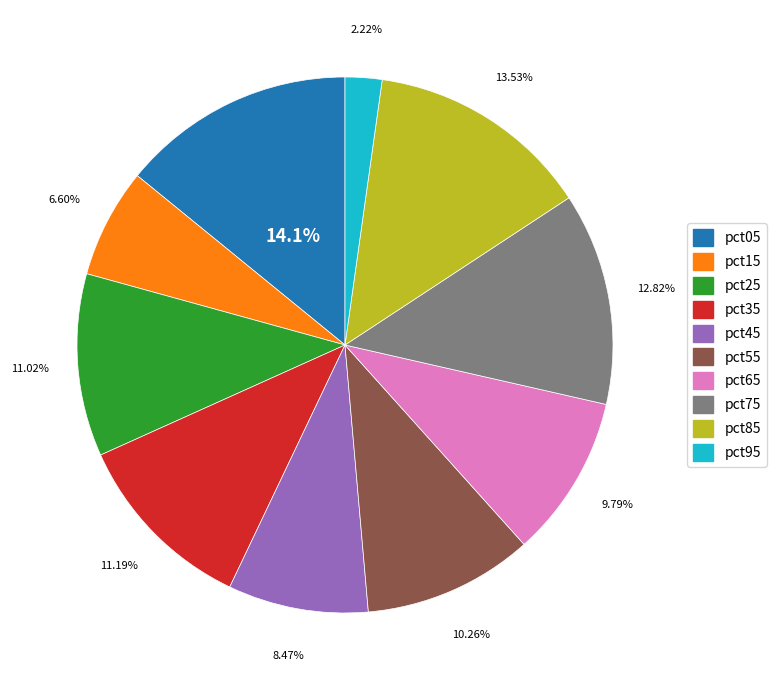

Which has a higher value, pct05 or pct85?

pct05